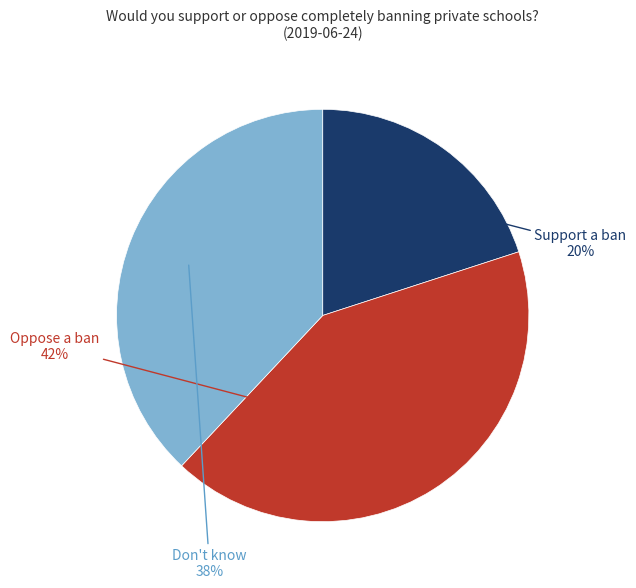

To the nearest percent, what is the average slice percentage?

33%